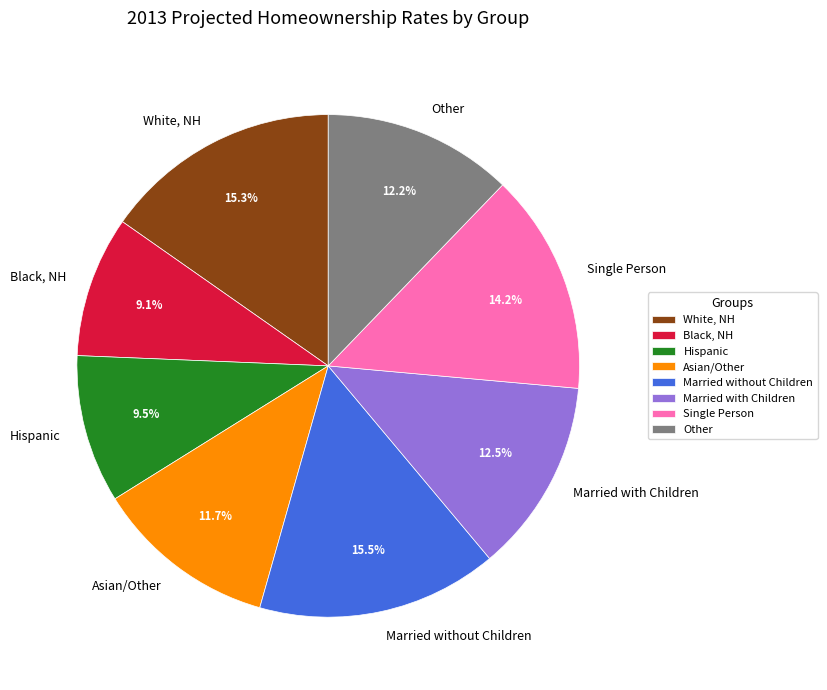

Combined, do Asian/Other and Married without Children account for over 50%?

No